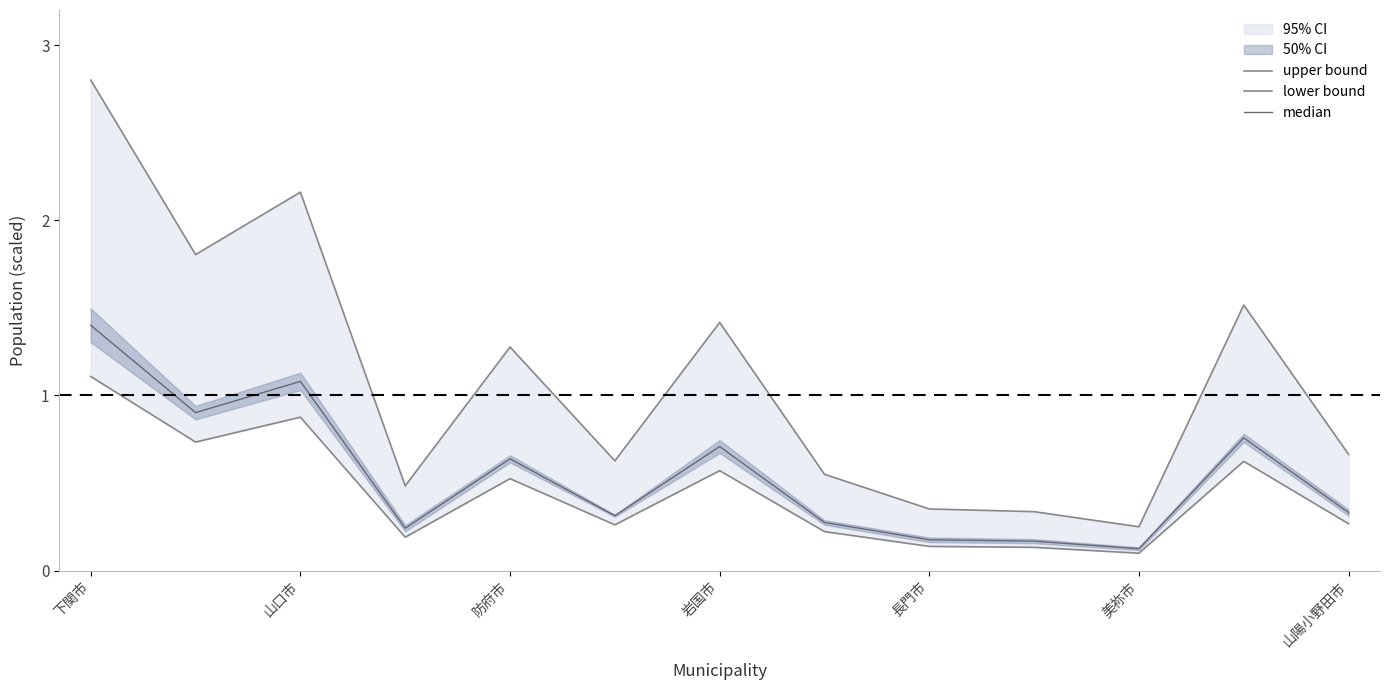

In lower bound, how many points are higher than both neighbors (excluding endpoints)?

4